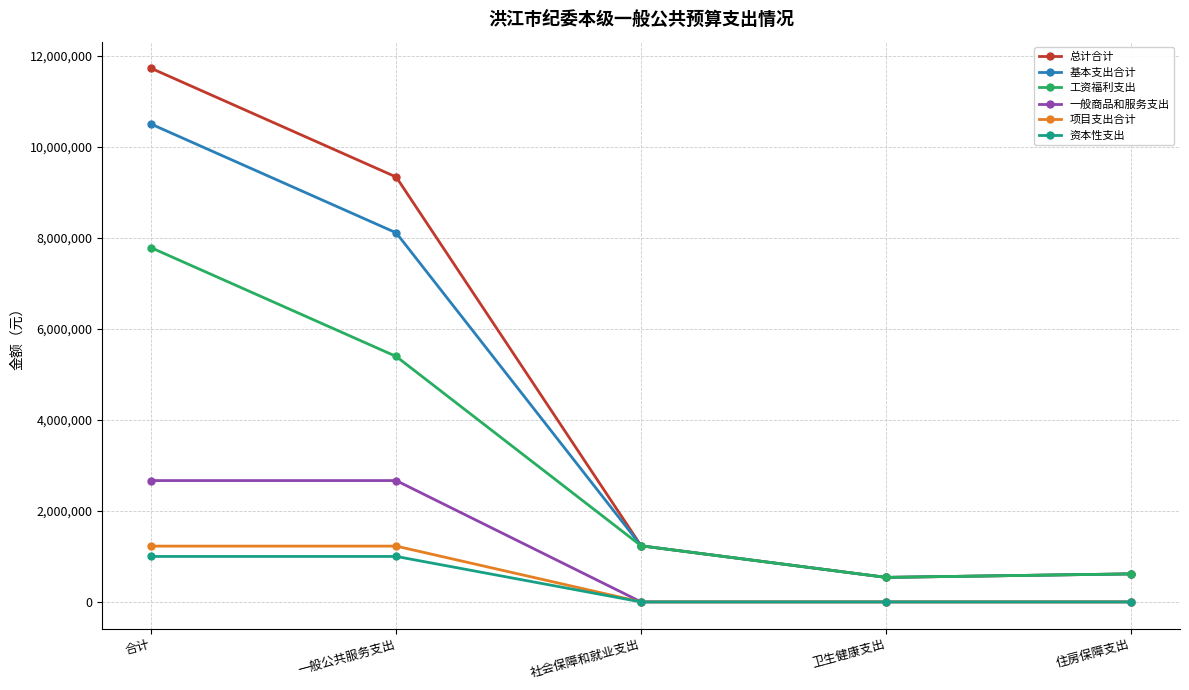

How many lines are shown in the chart?

6